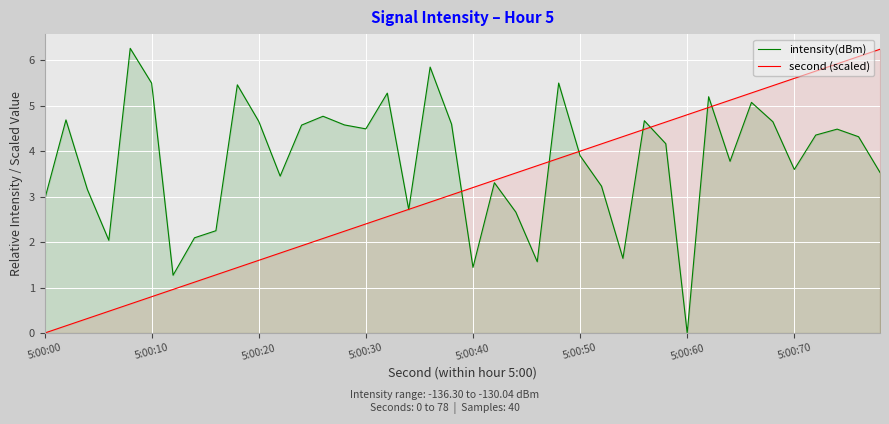

What is the total value across all series at 5:00:70?

9.2